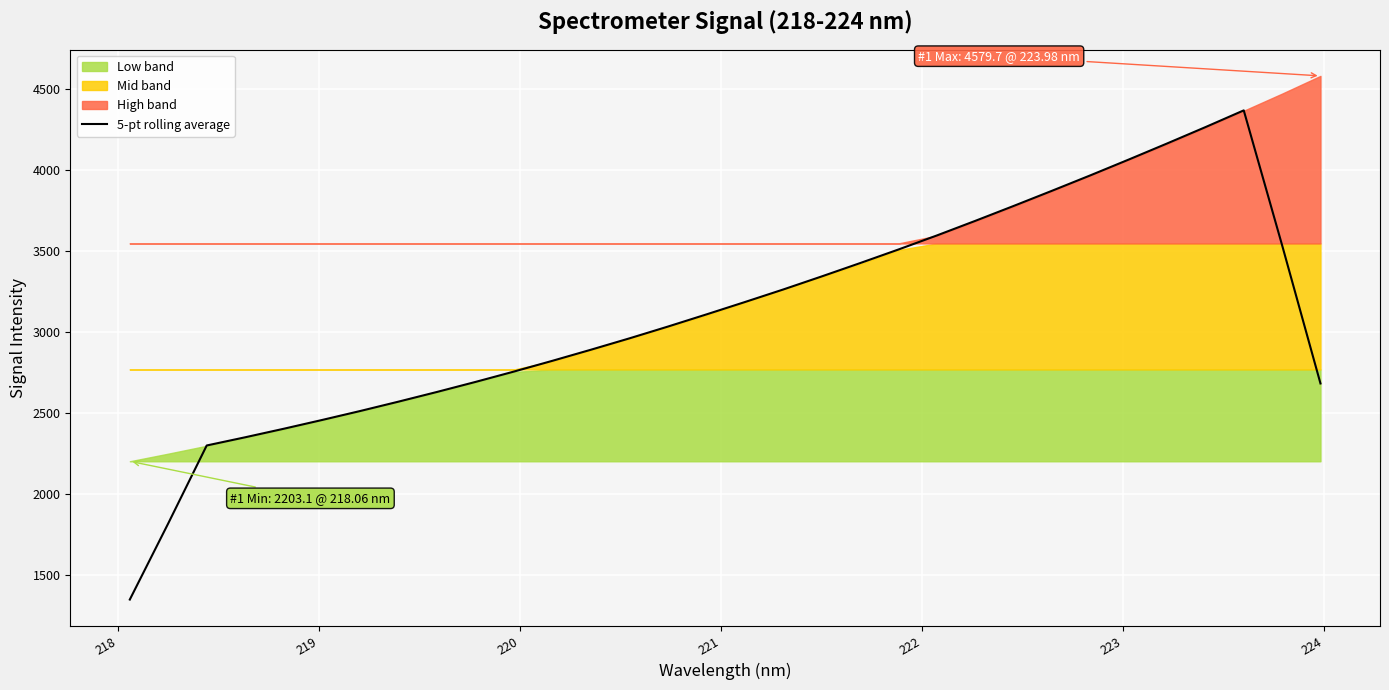

Count the number of values greater than 3108.

16